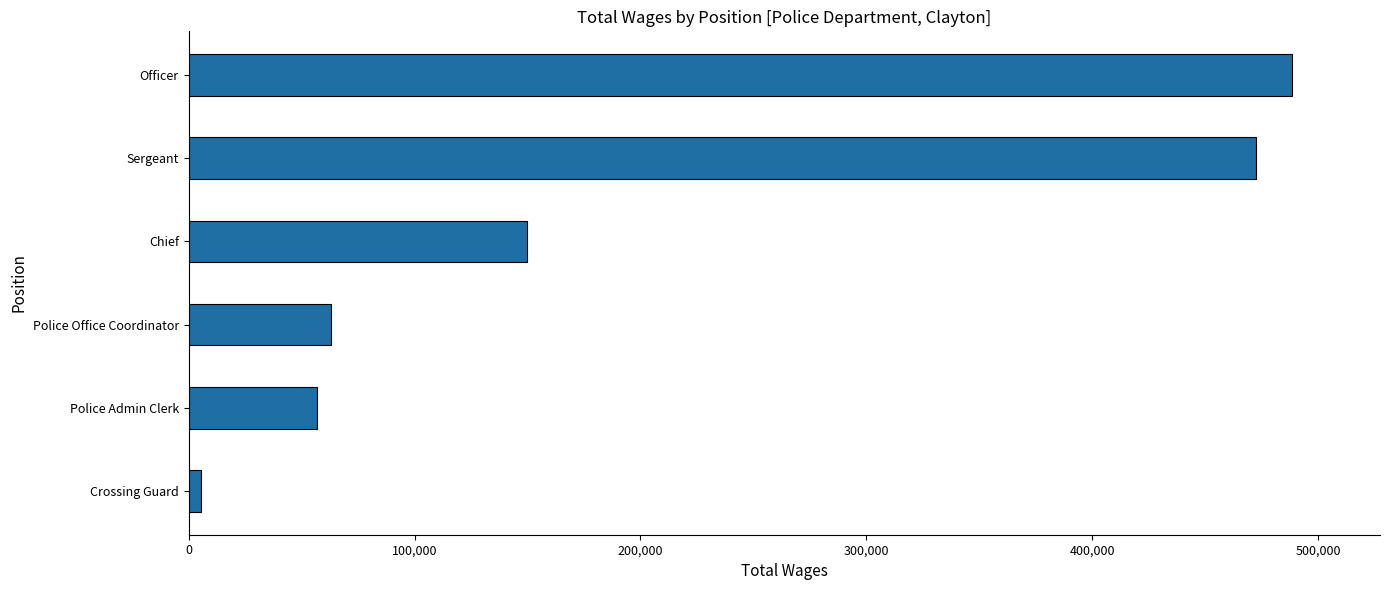

What is the approximate value at Officer, to the nearest 10?

488190